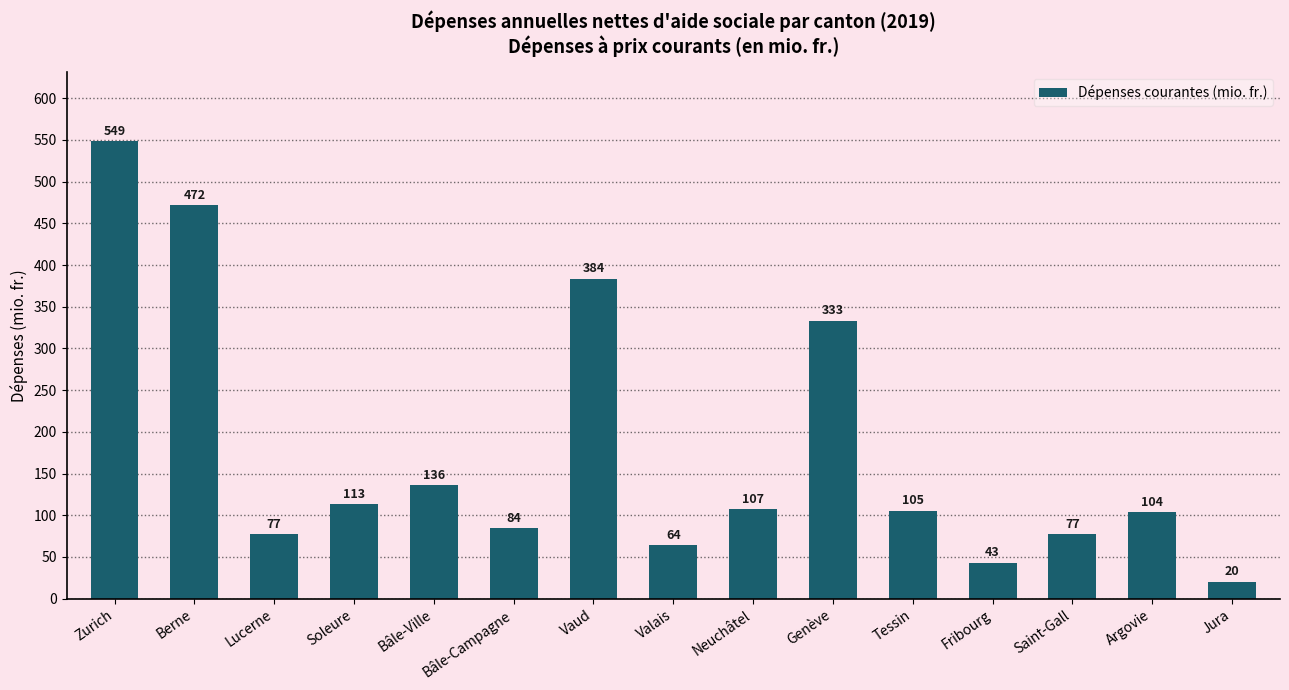

What is the maximum value shown in the chart?

548.8